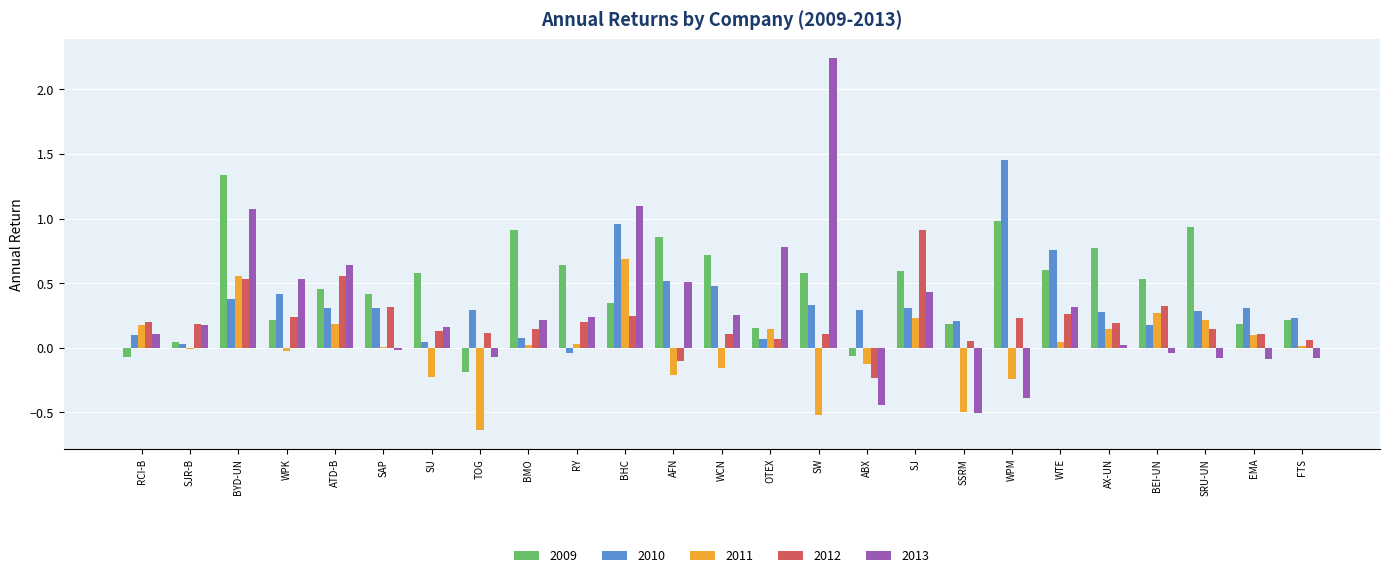

Is the value of 2009 at BHC greater than the value of 2012 at SJ?

No